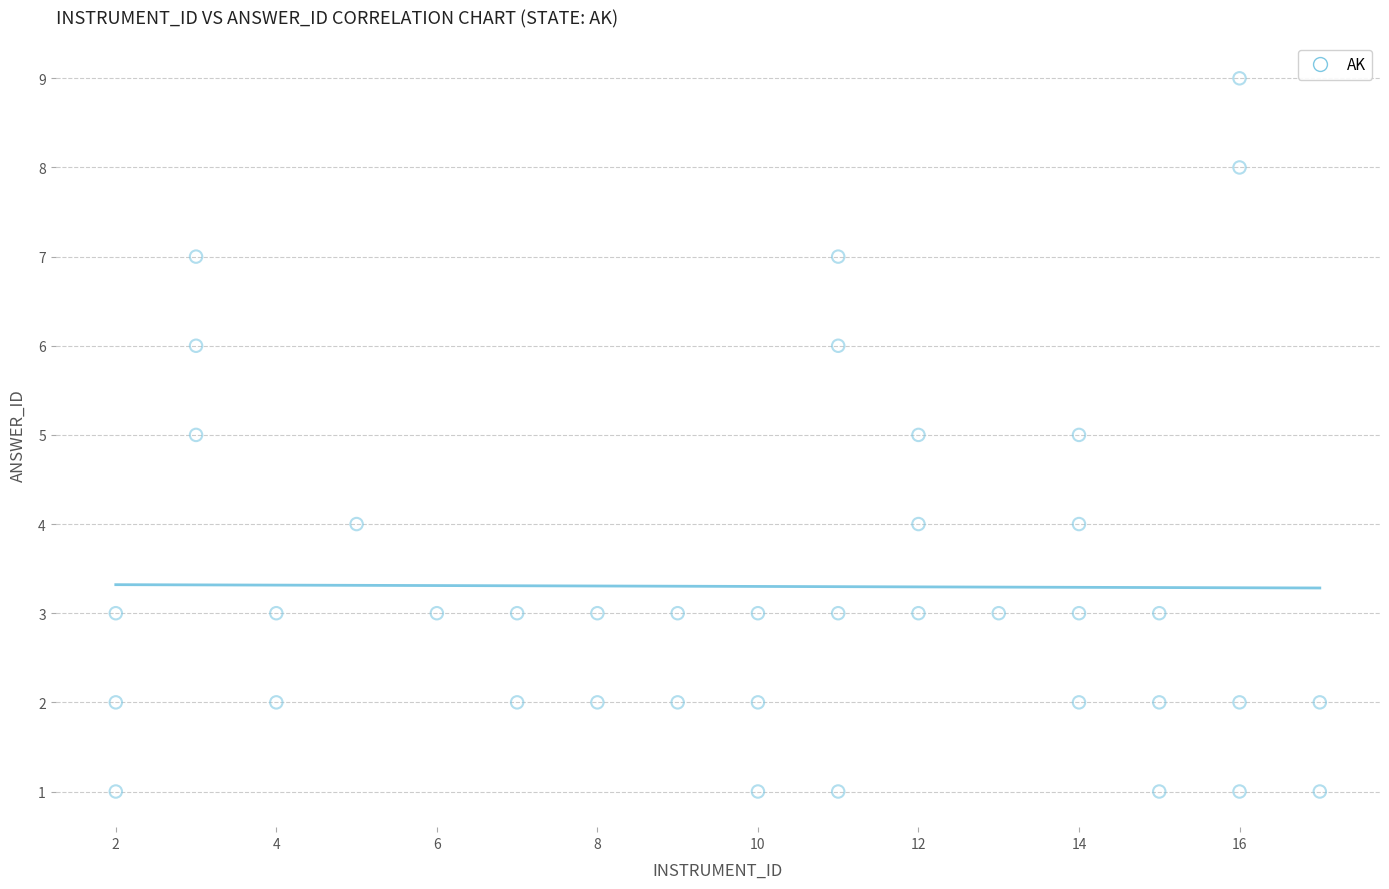

What is the range of Y values (max minus min)?

8